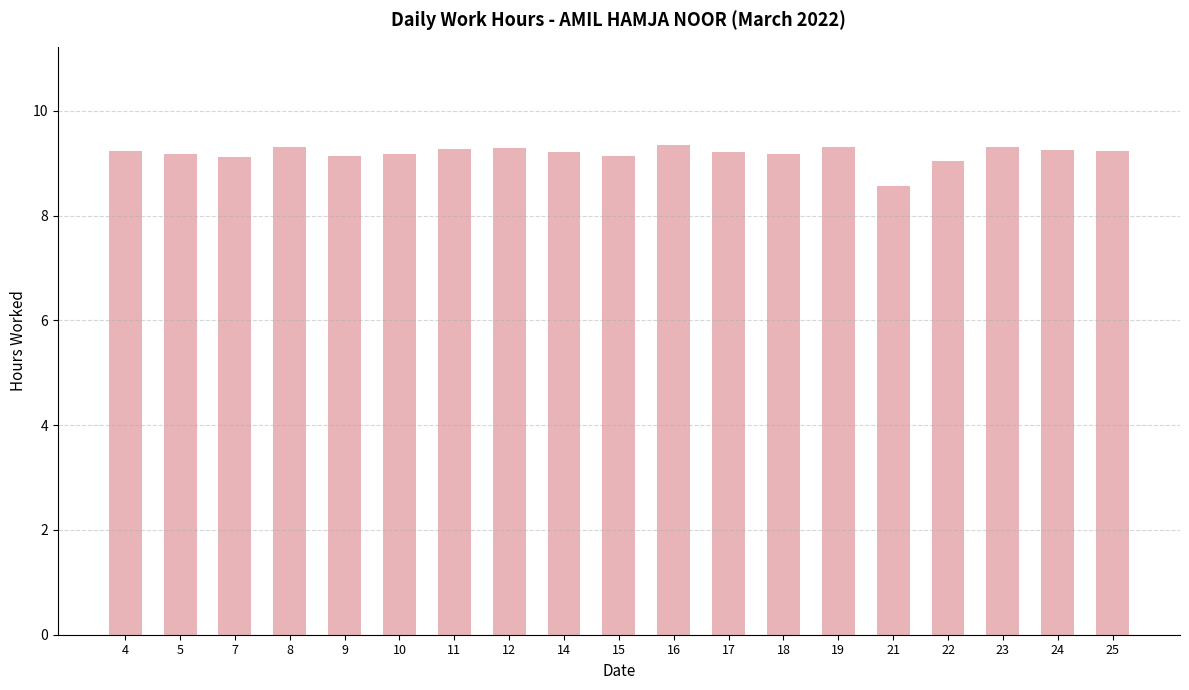

What is the smallest value displayed?

8.6